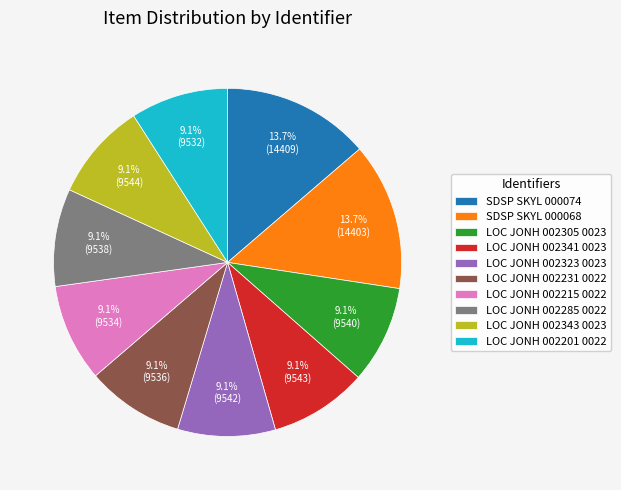

Approximately how many times larger is the value at SDSP SKYL 000068 compared to LOC JONH 002215 0022?

1.5